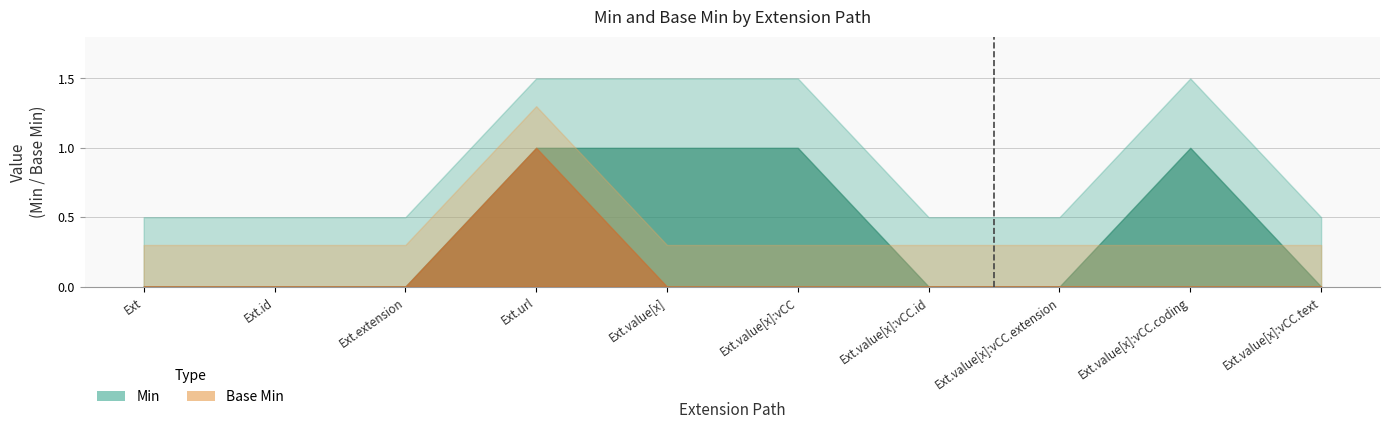

Reading left to right, list all the values displayed in this chart.

Min: 0	0	0	1	1	1	0	0	1	0
Base Min: 0	0	0	1	0	0	0	0	0	0